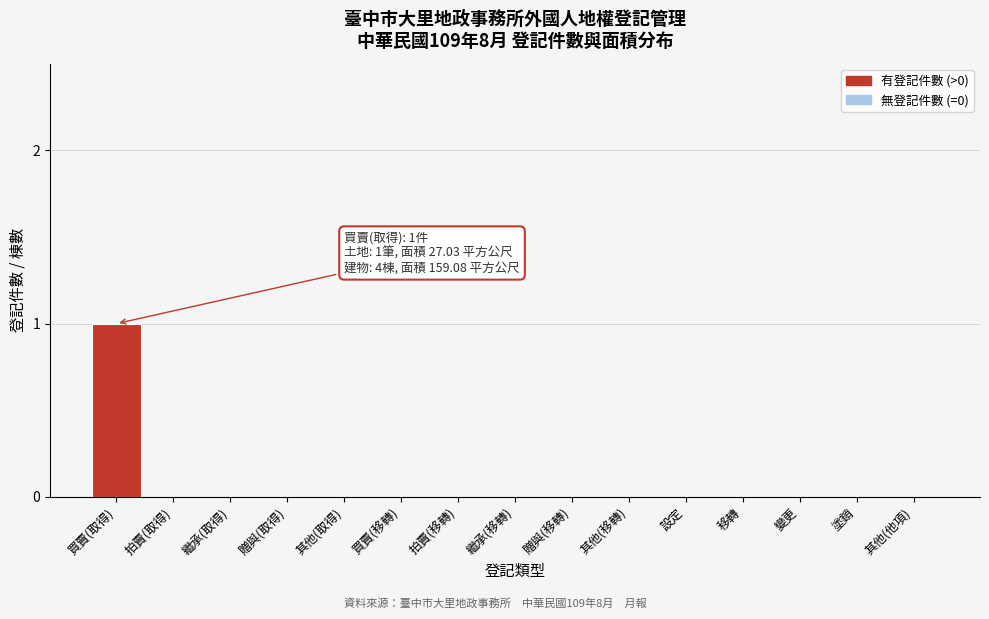

Reading left to right, list all the values displayed in this chart.

買賣(取得)=1	拍賣(取得)=0	繼承(取得)=0	贈與(取得)=0	其他(取得)=0	買賣(移轉)=0	拍賣(移轉)=0	繼承(移轉)=0	贈與(移轉)=0	其他(移轉)=0	設定=0	移轉=0	變更=0	塗銷=0	其他(他項)=0